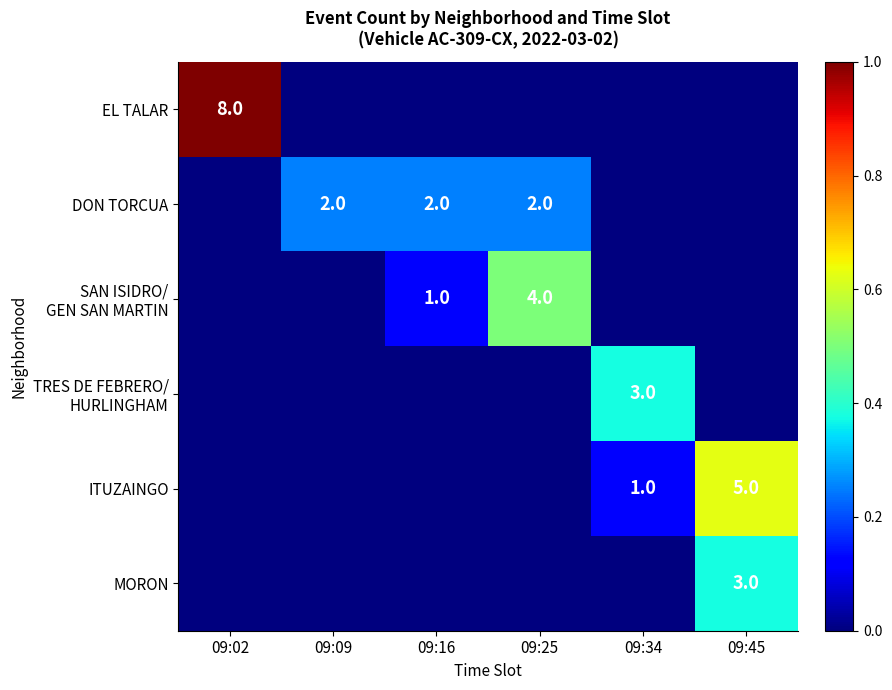

True or false: MORON has a value of 1 at 09:45.

False